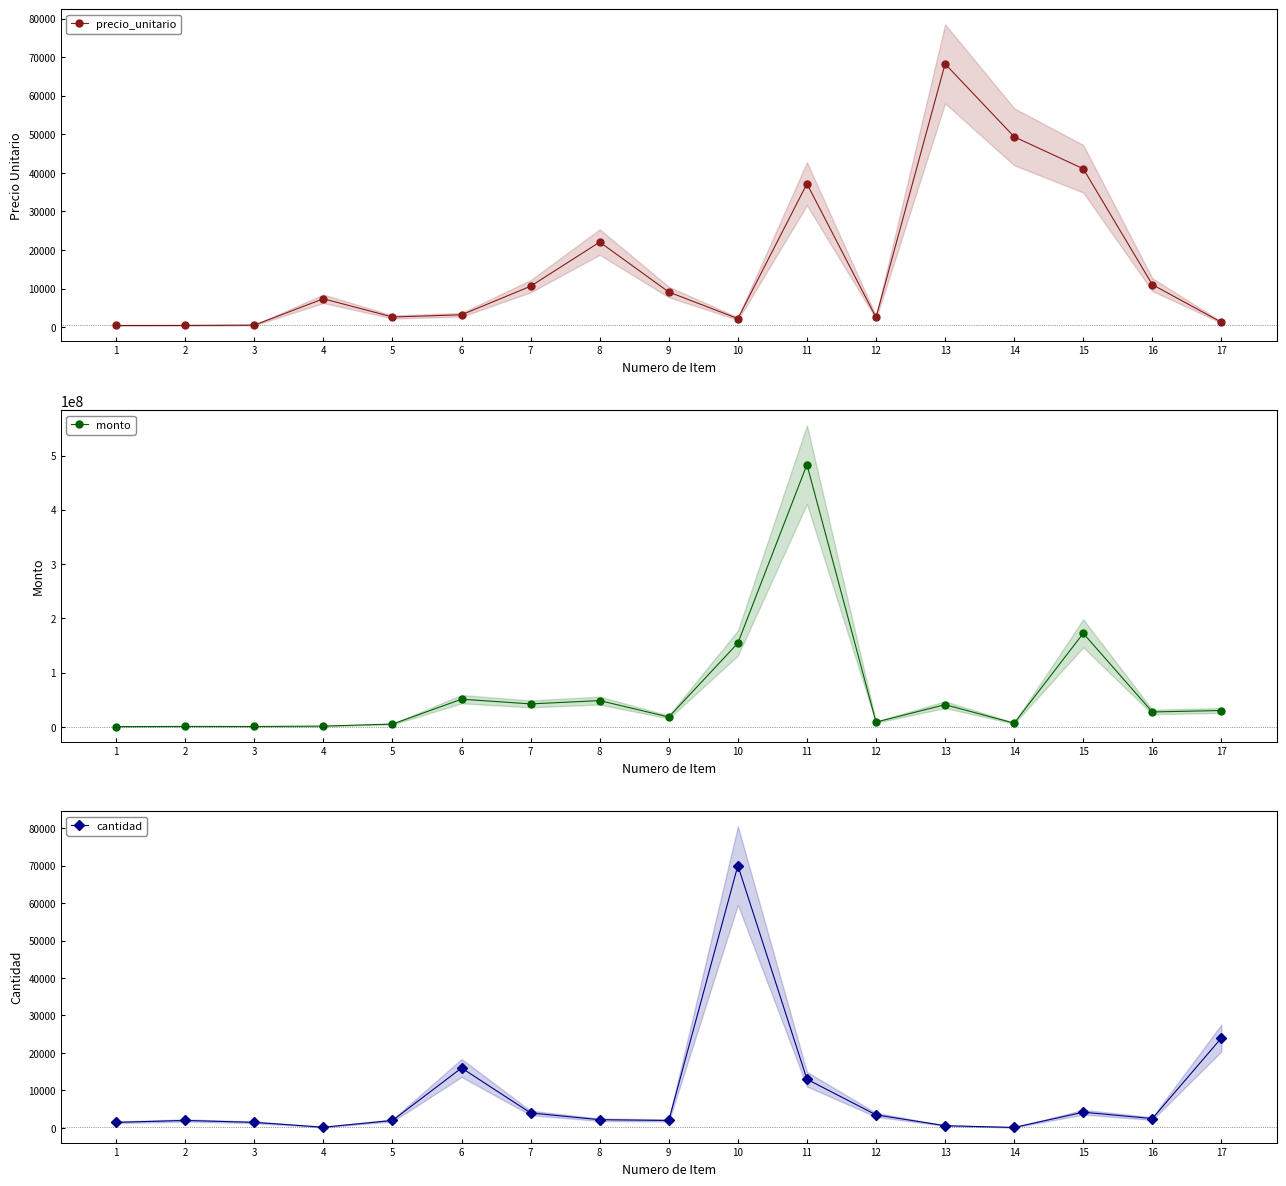

The precio_unitario series shows 11025 at 16. True or false?

True